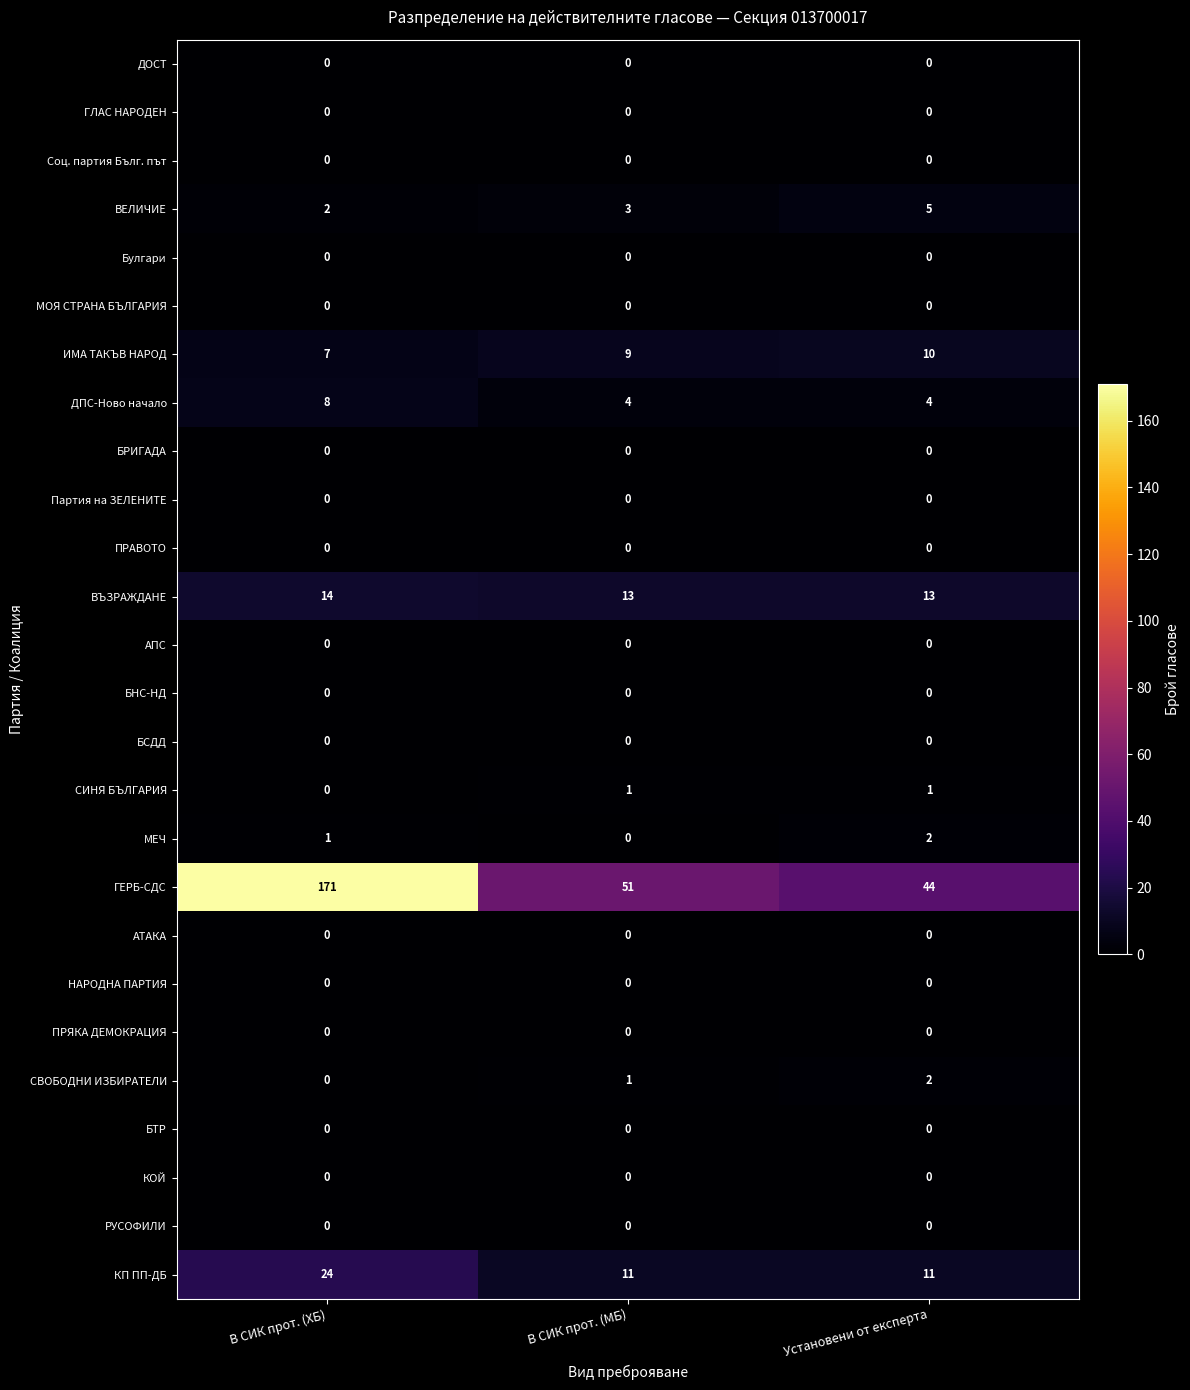

Which series has the largest total across all categories?

ГЕРБ-СДС